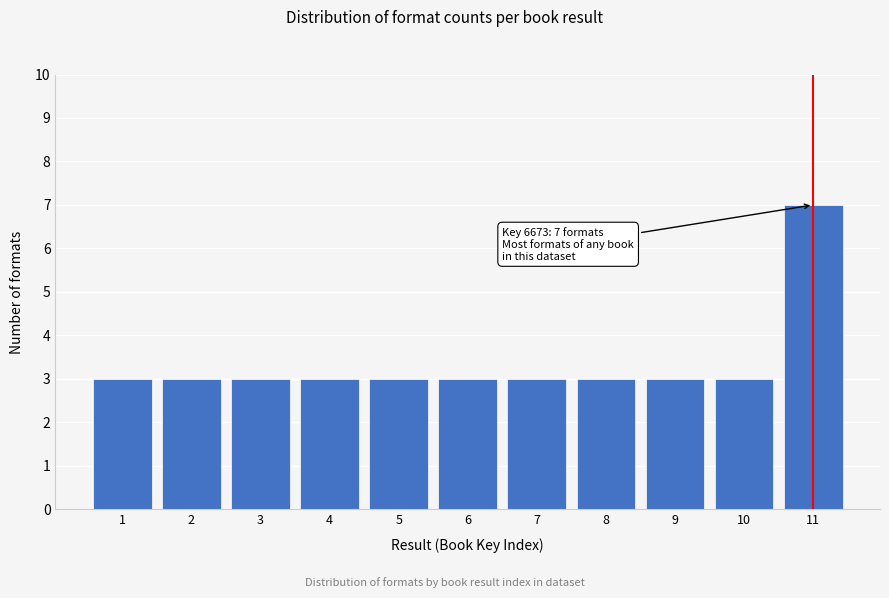

Reading left to right, transcribe all the data shown in this chart.

3	3	3	3	3	3	3	3	3	3	7